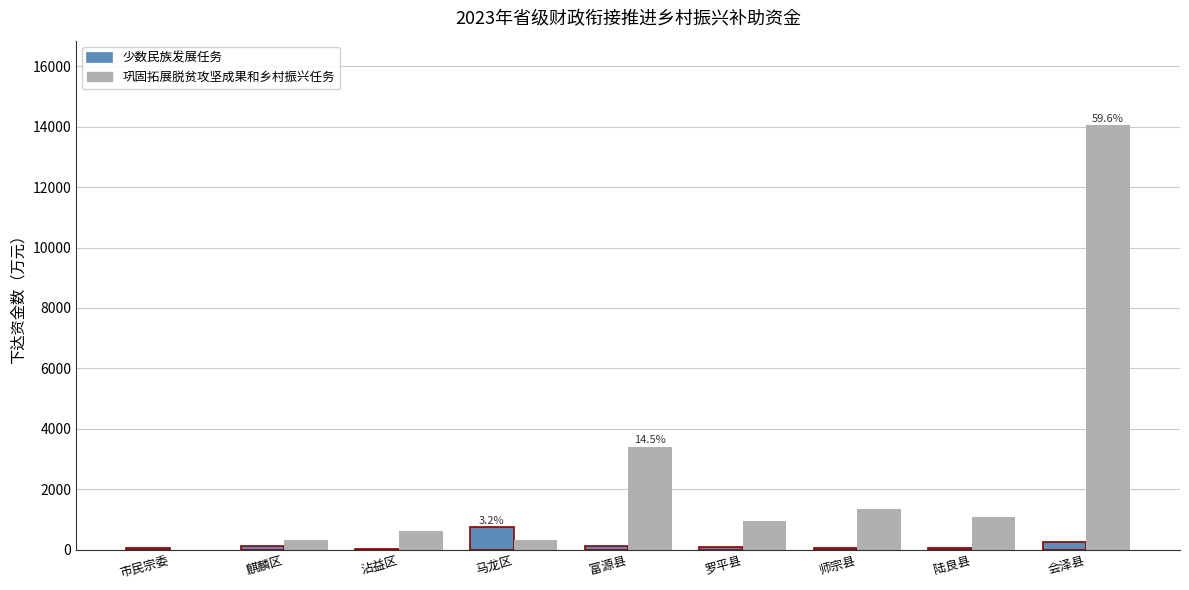

What is the sum of all 少数民族发展任务 values?

1520